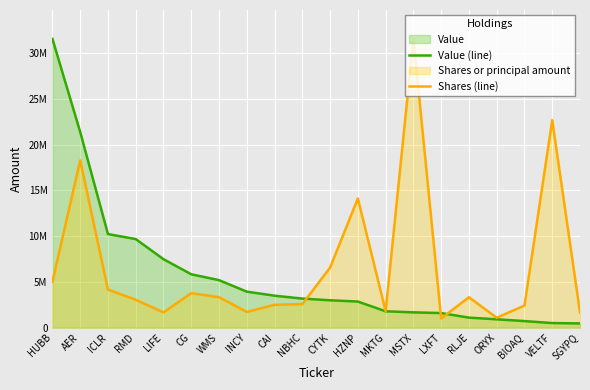

What is the difference between the Shares (line) values at MKTG and CYTK?

4766647.1